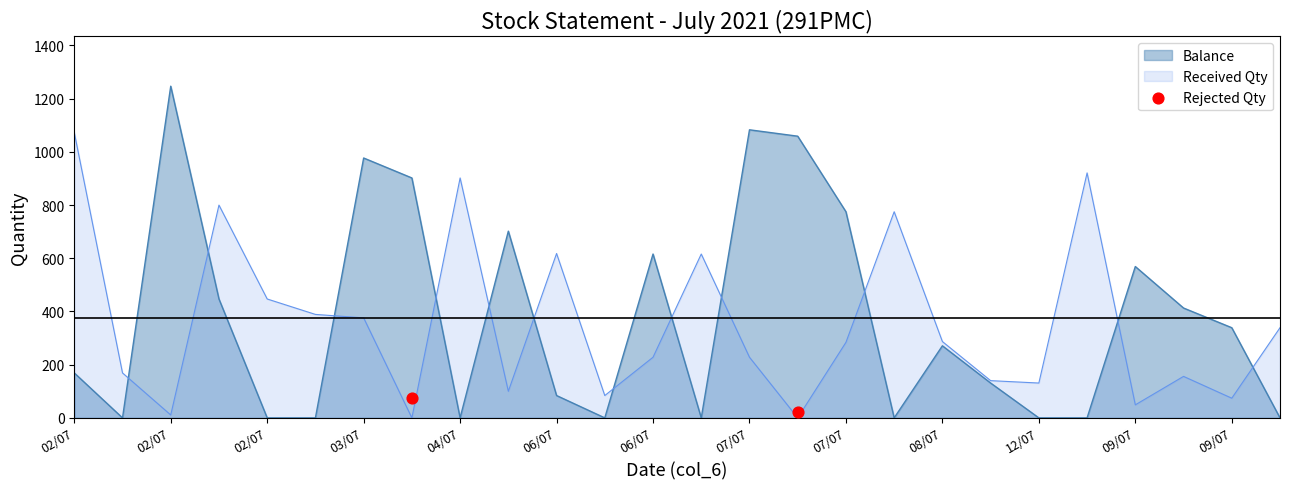

Between 02/07 and 02/07, which is larger?

02/07